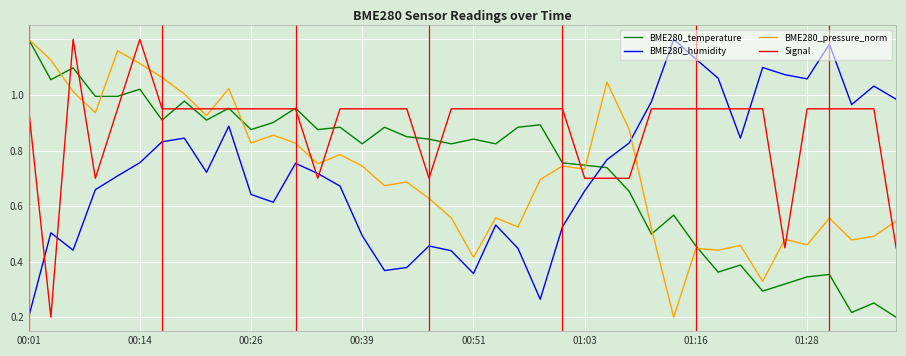

Which series has the largest total across all categories?

Signal